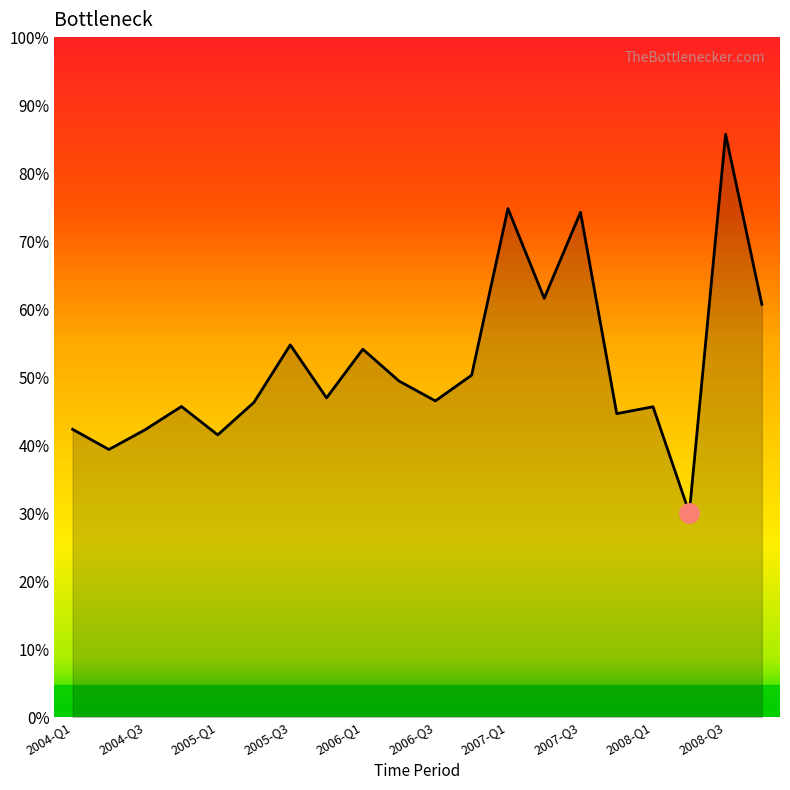

Reading right to left, transcribe all the data shown in this chart.

43.2	85.7	-9.0	17.6	15.8	66.2	44.7	67.1	25.5	19.0	24.0	32.0	19.8	33.0	18.7	10.5	17.6	11.8	6.9	11.9